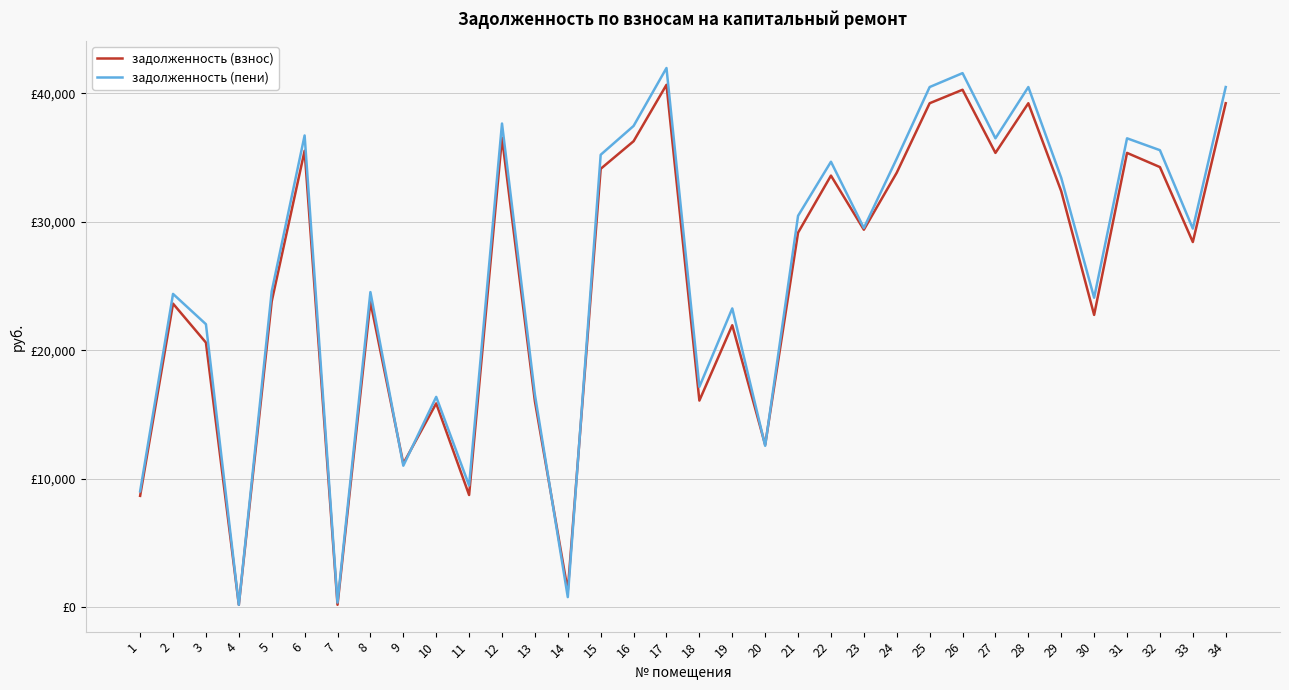

Does the chart have visible grid lines?

Yes